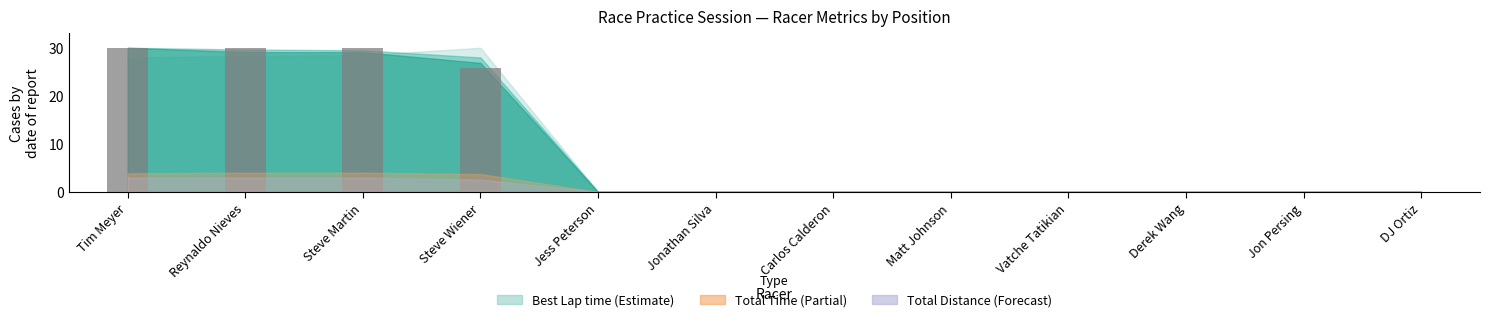

At which label is the value closest to 15?

Steve Wiener